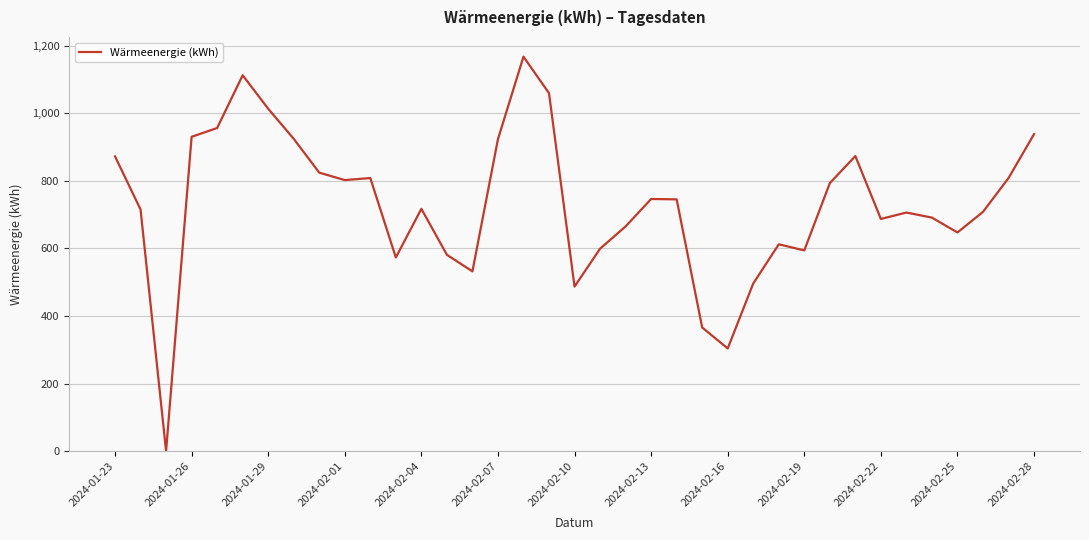

What is the maximum value shown in the chart?

1167